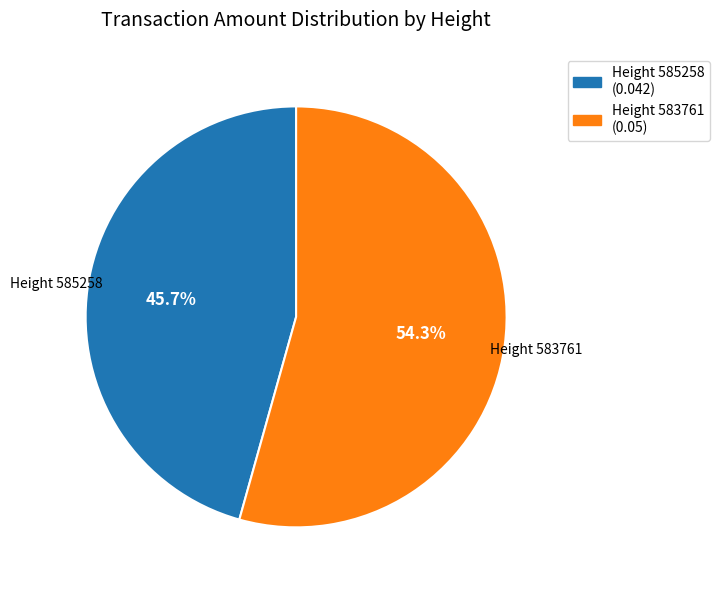

Does any single category account for the majority?

Yes